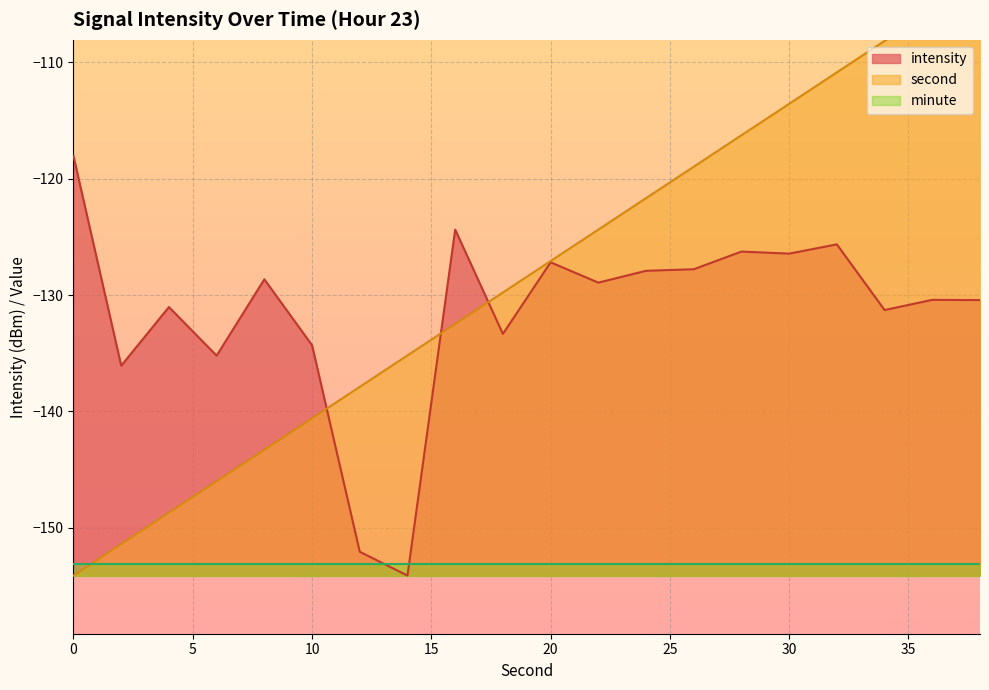

At which label does second reach its peak?

38